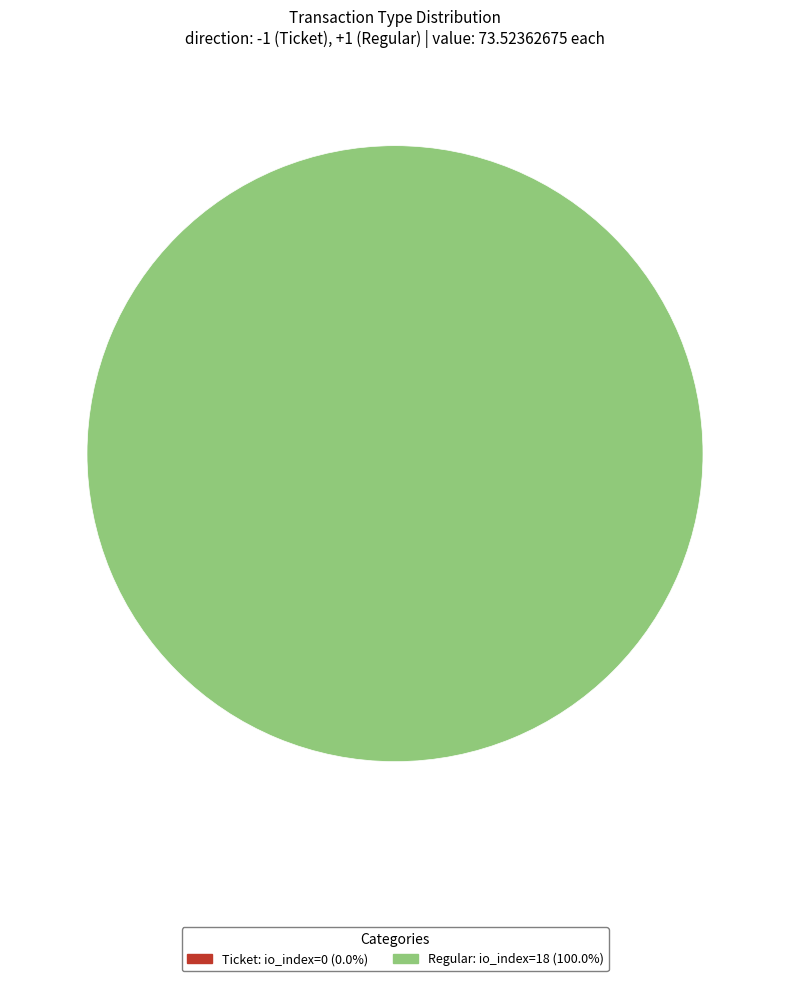

Does any single category account for the majority?

Yes